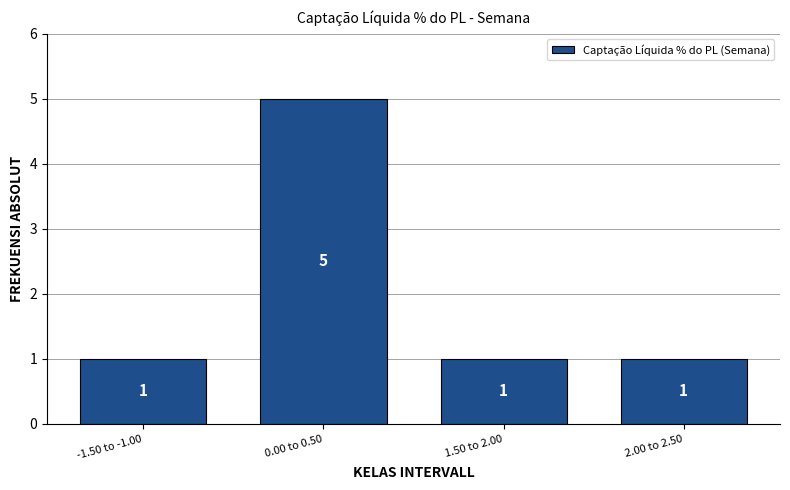

Reading left to right, extract all data points from this chart.

-1.50 to -1.00=1	0.00 to 0.50=5	1.50 to 2.00=1	2.00 to 2.50=1